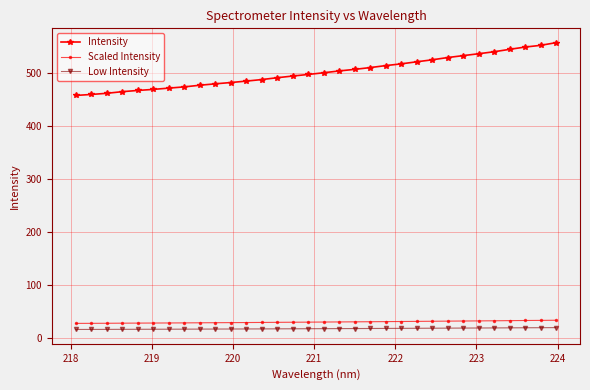

At how many categories does at least one series exceed 58?

32